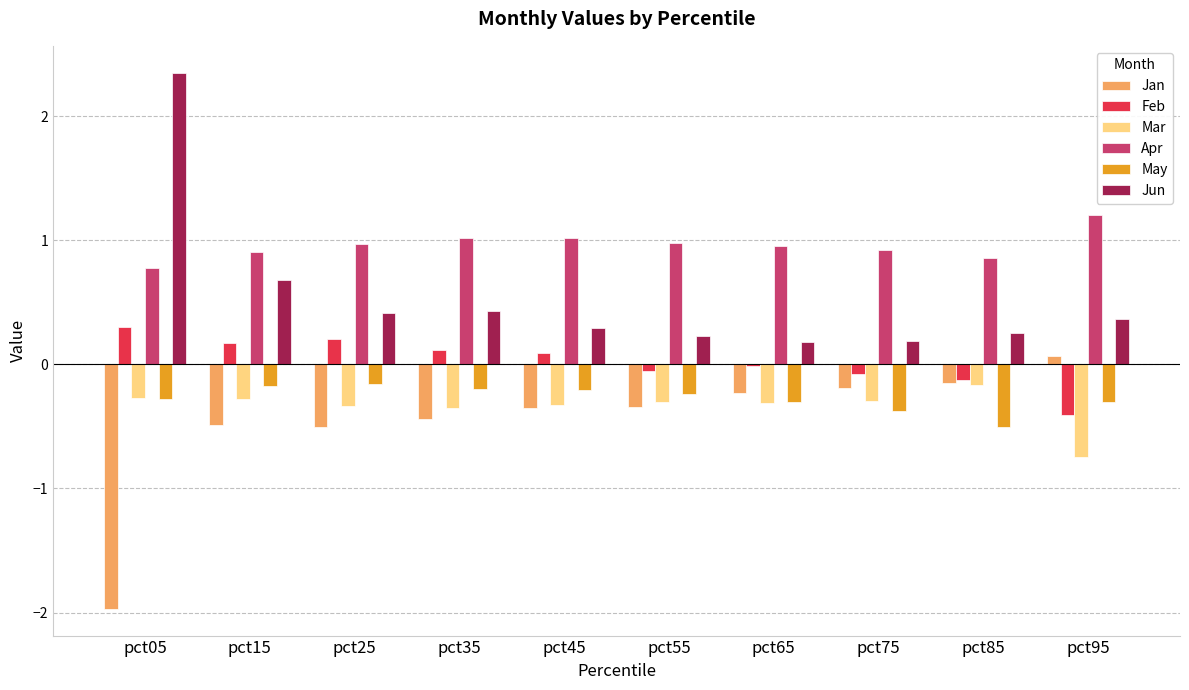

How many groups of bars are there?

10